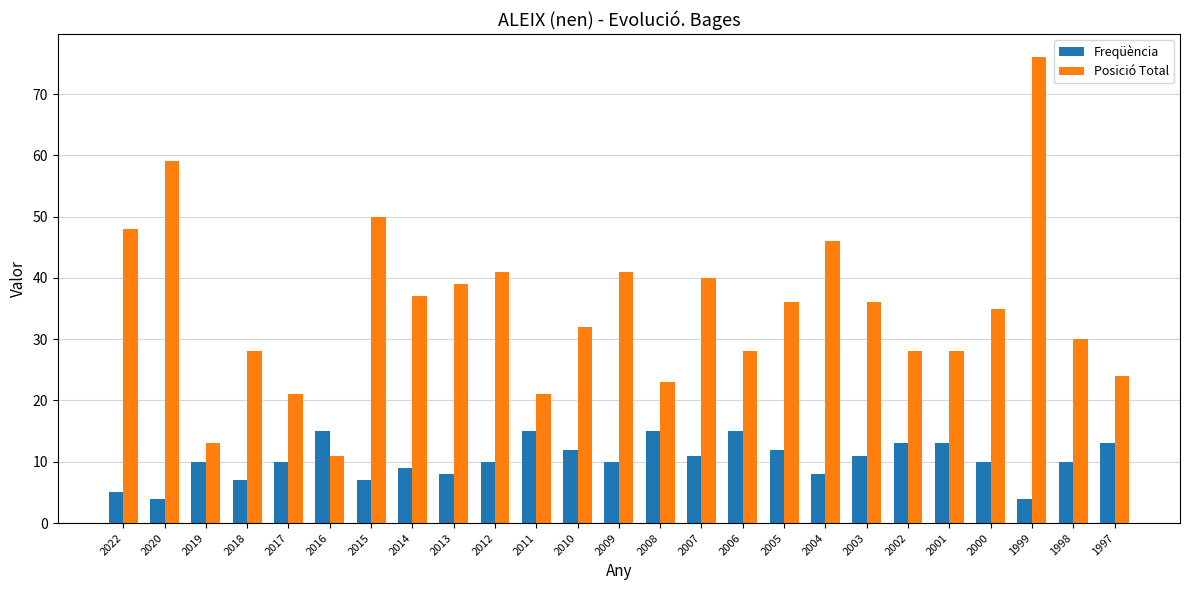

True or false: Posició Total has a value of 25 at 1999.

False